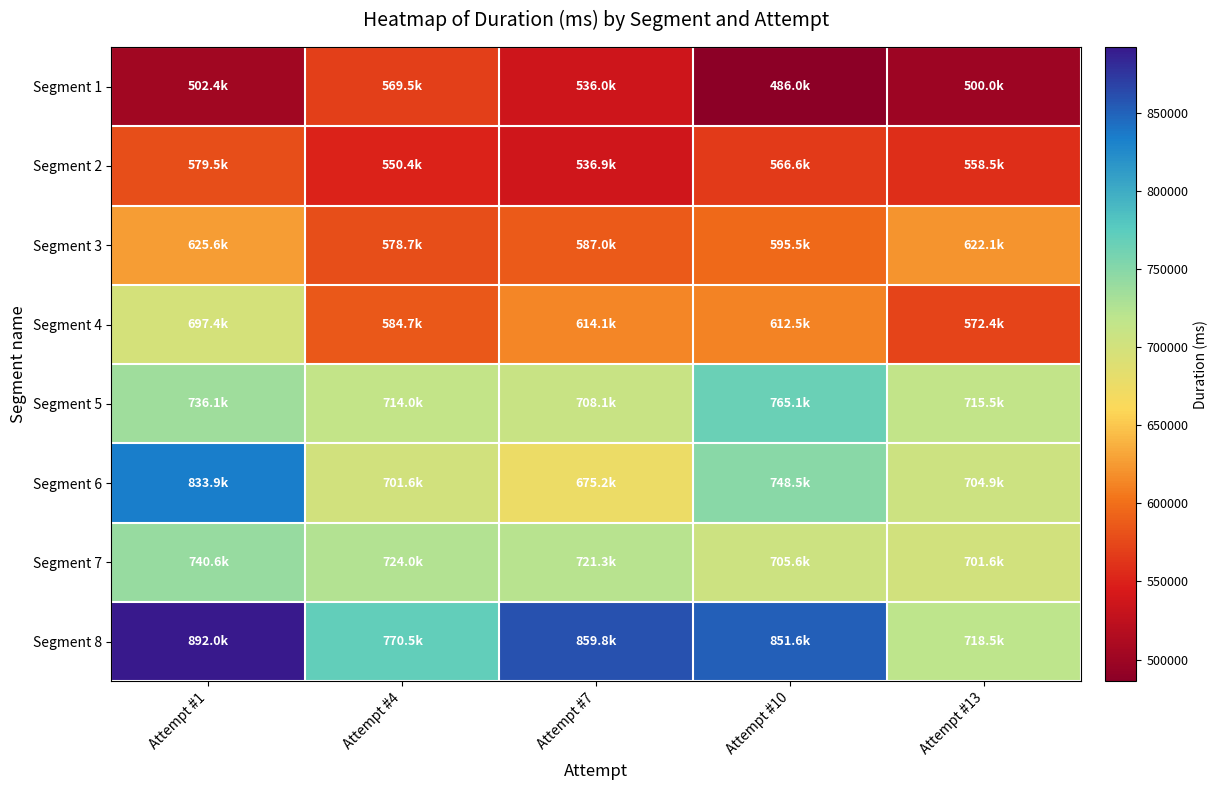

Reading left to right, extract all data points from this chart.

Segment 1: Attempt #1=502353	Attempt #4=569479	Attempt #7=536003	Attempt #10=486028	Attempt #13=500008
Segment 2: Attempt #1=579499	Attempt #4=550352	Attempt #7=536948	Attempt #10=566627	Attempt #13=558520
Segment 3: Attempt #1=625636	Attempt #4=578656	Attempt #7=587022	Attempt #10=595484	Attempt #13=622076
Segment 4: Attempt #1=697420	Attempt #4=584746	Attempt #7=614066	Attempt #10=612479	Attempt #13=572350
Segment 5: Attempt #1=736088	Attempt #4=713999	Attempt #7=708087	Attempt #10=765111	Attempt #13=715512
Segment 6: Attempt #1=833897	Attempt #4=701610	Attempt #7=675176	Attempt #10=748500	Attempt #13=704852
Segment 7: Attempt #1=740648	Attempt #4=723962	Attempt #7=721308	Attempt #10=705590	Attempt #13=701564
Segment 8: Attempt #1=891956	Attempt #4=770471	Attempt #7=859794	Attempt #10=851560	Attempt #13=718454